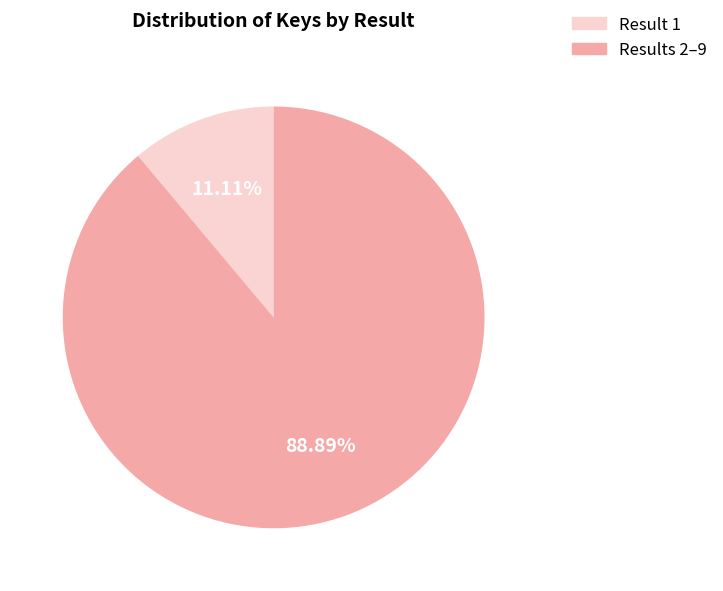

Does any single category account for the majority?

Yes